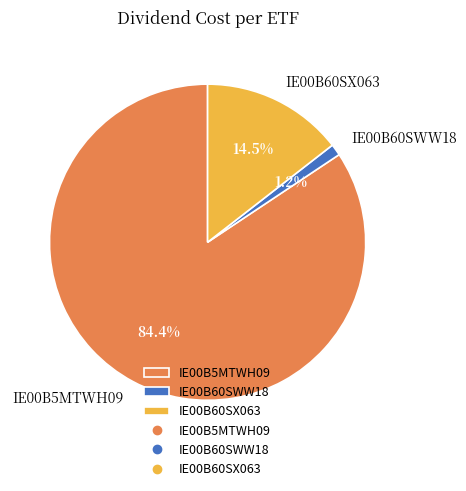

True or false: IE00B5MTWH09 accounts for 97% of the total.

False